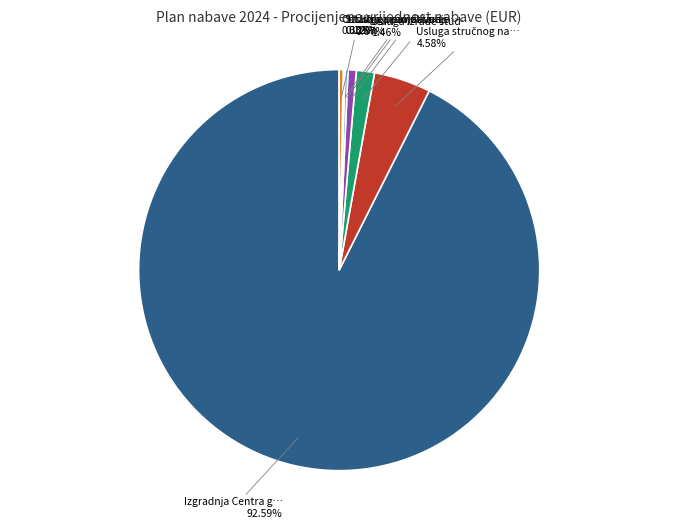

To the nearest percent, what is the difference between the largest and smallest slice percentages?

92%